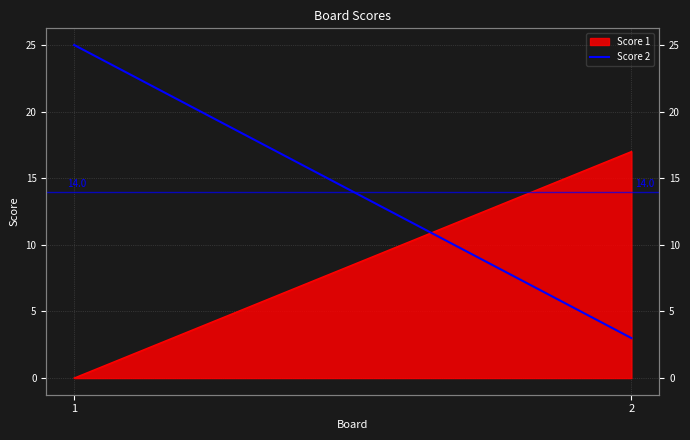

How many values are between 3 and 25?

2